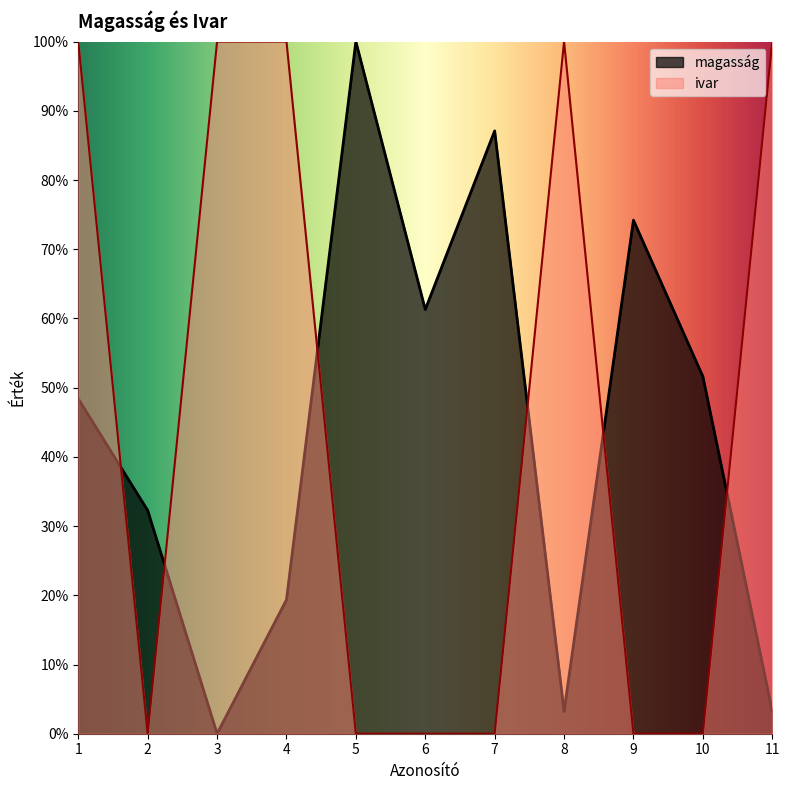

At which category does magasság reach its first local peak?

5